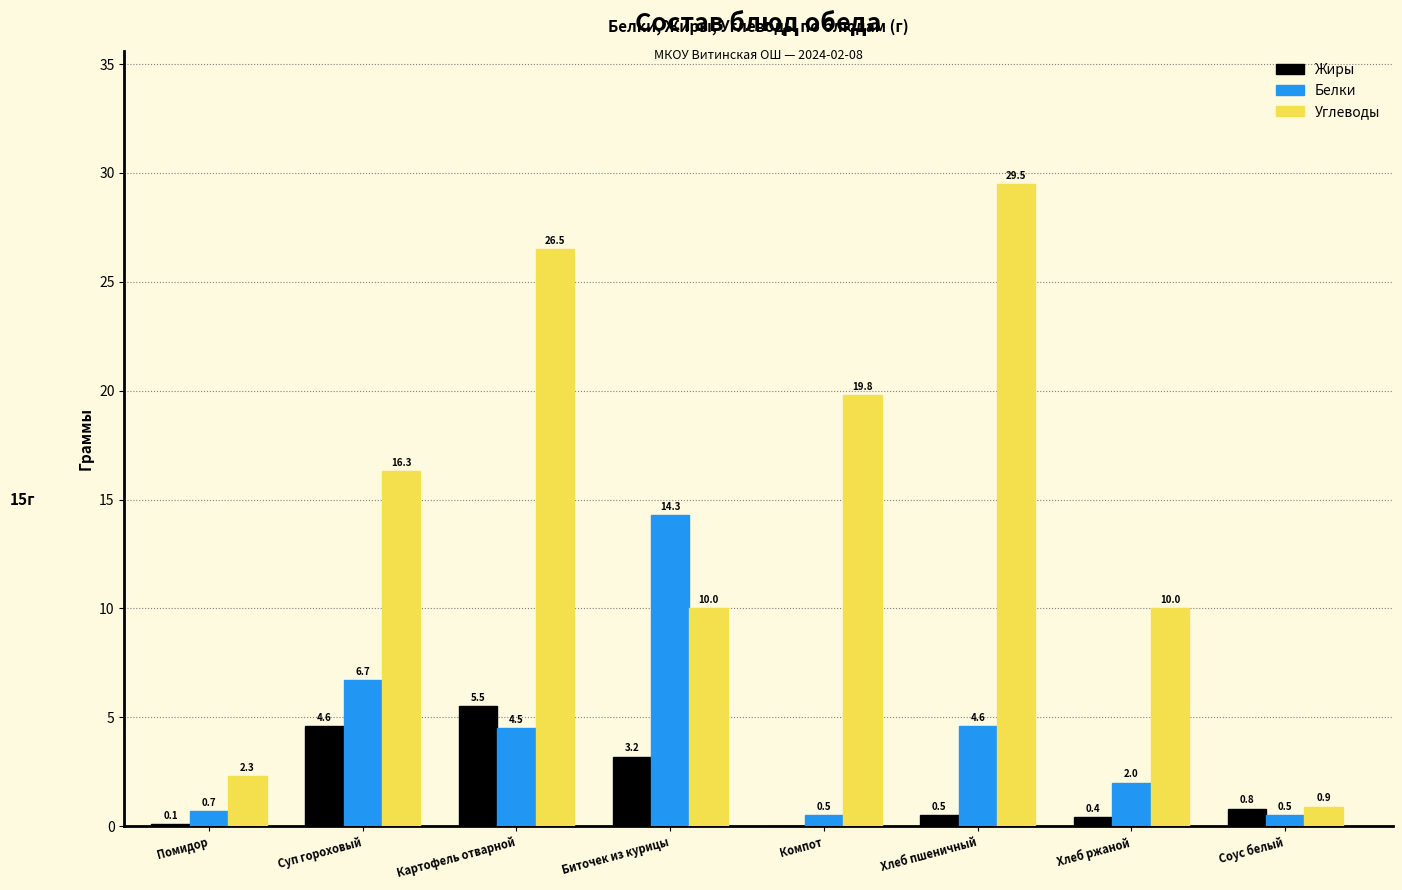

Reading left to right, what are all the values shown in this chart?

Жиры: Помидор=0.1	Суп гороховый=4.6	Картофель отварной=5.5	Биточек из курицы=3.2	Компот=0.0	Хлеб пшеничный=0.5	Хлеб ржаной=0.4	Соус белый=0.8
Белки: Помидор=0.7	Суп гороховый=6.7	Картофель отварной=4.5	Биточек из курицы=14.3	Компот=0.5	Хлеб пшеничный=4.6	Хлеб ржаной=2.0	Соус белый=0.5
Углеводы: Помидор=2.3	Суп гороховый=16.3	Картофель отварной=26.5	Биточек из курицы=10.0	Компот=19.8	Хлеб пшеничный=29.5	Хлеб ржаной=10.0	Соус белый=0.9